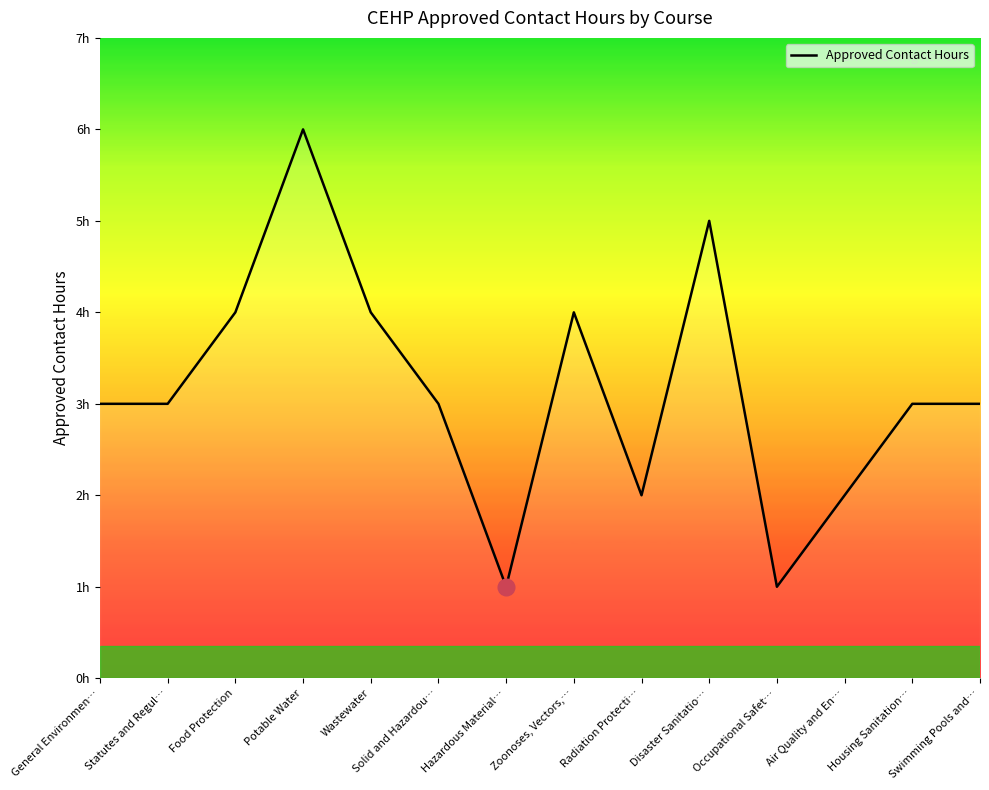

List the labels in order of value, largest first.

Potable Water, Disaster Sanitatio…, Food Protection, Wastewater, Zoonoses, Vectors,…, General Environmen…, Statutes and Regul…, Solid and Hazardou…, Housing Sanitation…, Swimming Pools and…, Radiation Protecti…, Air Quality and En…, Hazardous Material…, Occupational Safet…